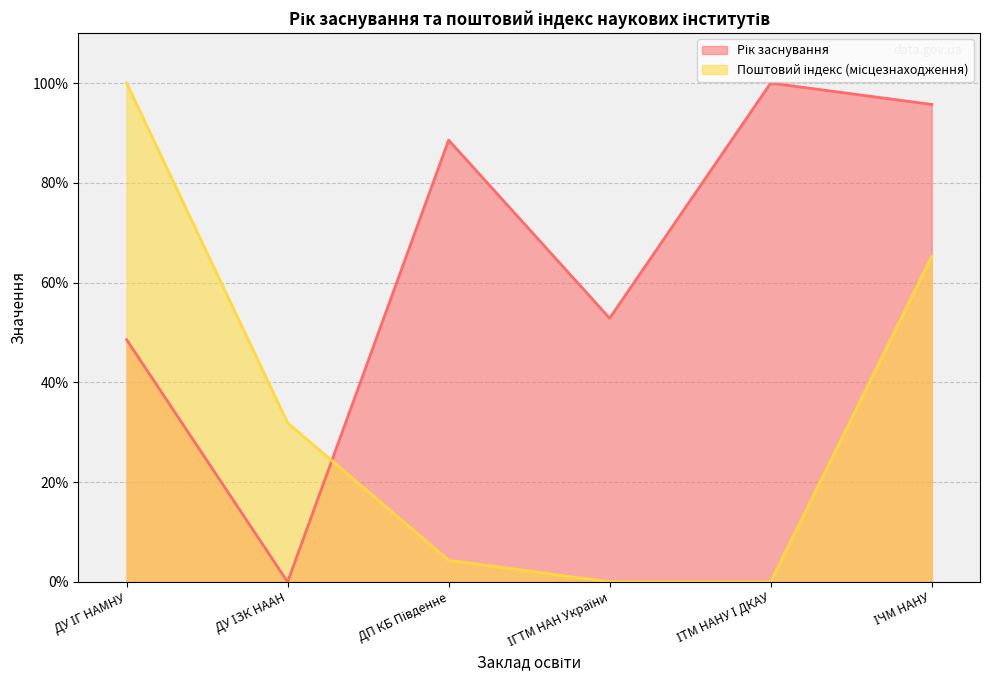

List the series in order of their overall mean, lowest first.

Поштовий індекс (місцезнаходження), Рік заснування